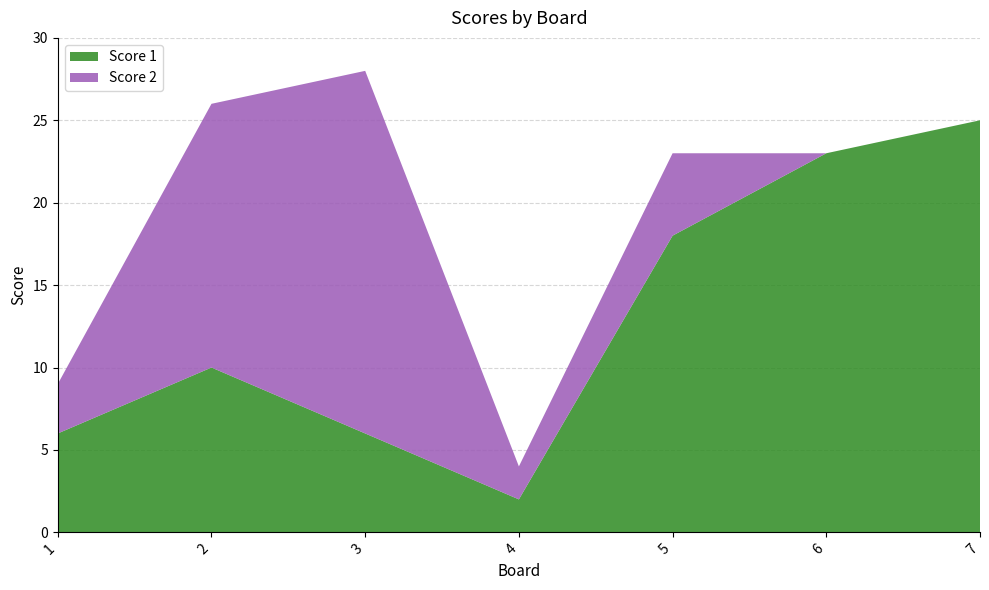

Reading left to right, extract all data points from this chart.

Score 1: 1=6	2=10	3=6	4=2	5=18	6=23	7=25
Score 2: 1=3	2=16	3=22	4=2	5=5	6=0	7=0